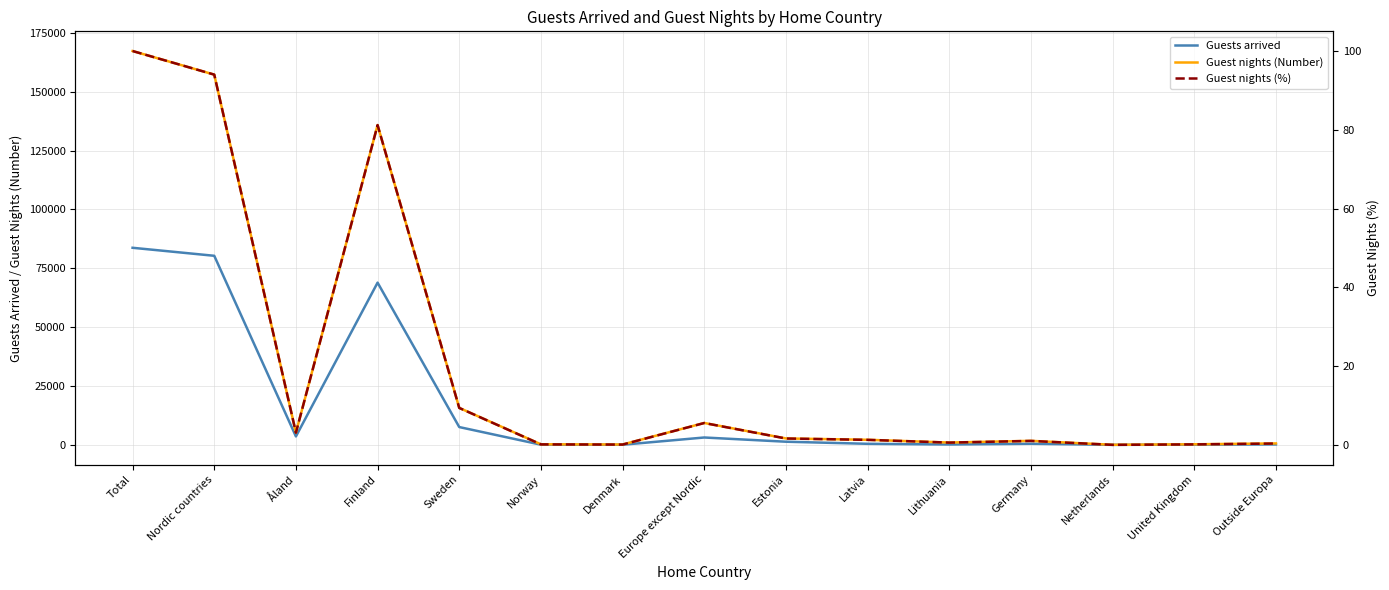

True or false: Guest nights (Number) and Guests arrived cross at least once.

False